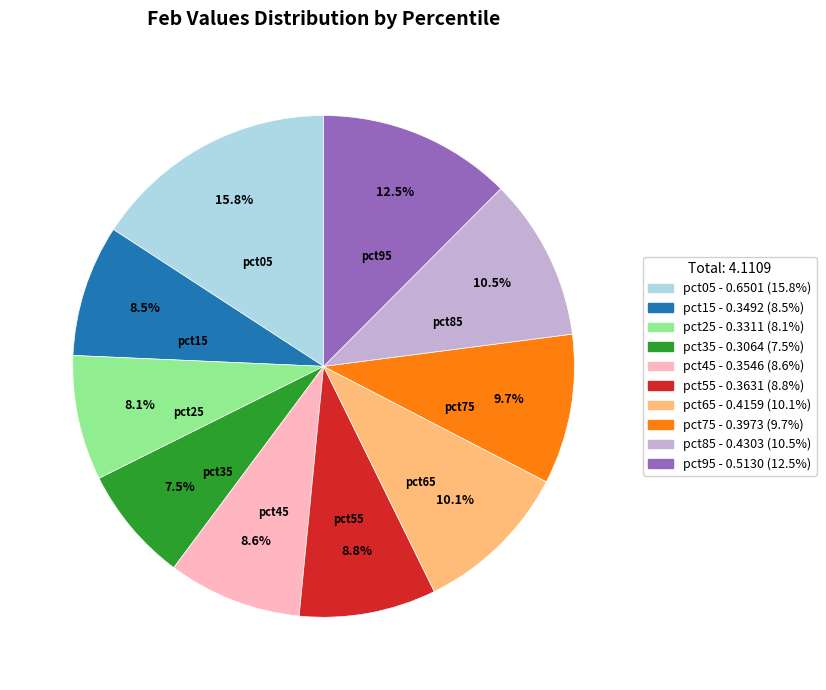

Count the number of slices in the pie.

10